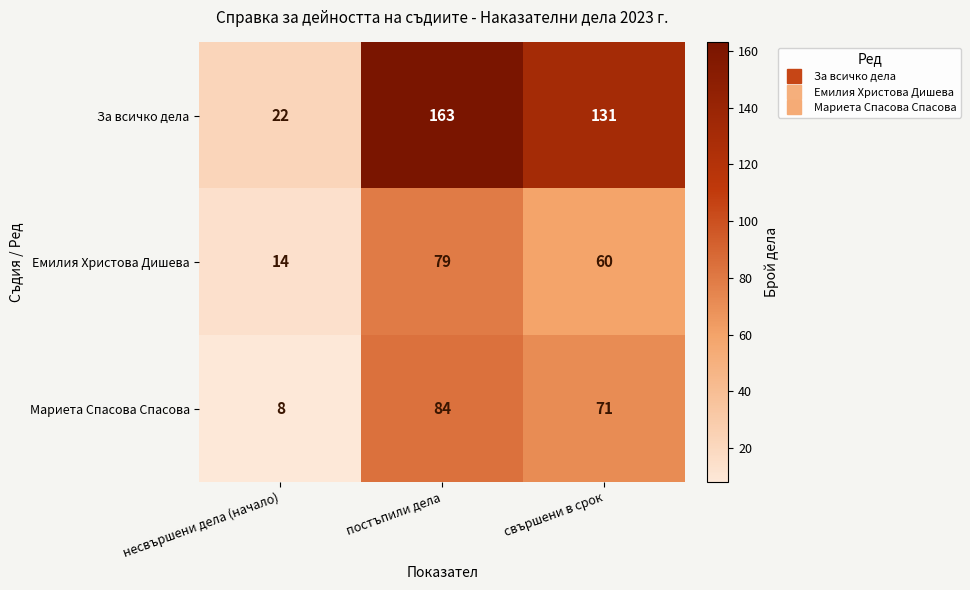

List the series in order of their peak value, lowest first.

Емилия Христова Дишева, Мариета Спасова Спасова, За всичко дела